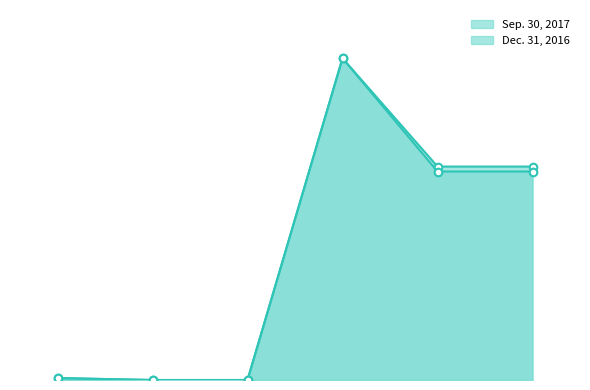

Is the value of Sep. 30, 2017 markers at 0 greater than the value of Sep. 30, 2017 line at 2?

Yes